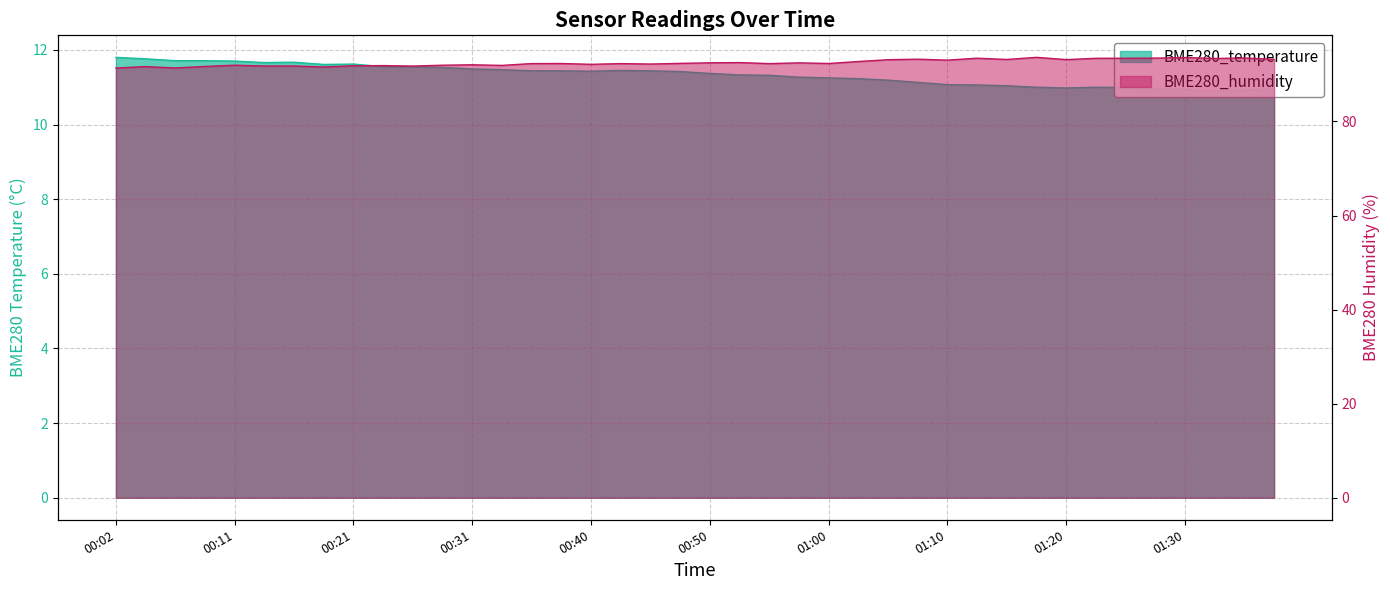

Reading left to right, what are all the values shown in this chart?

BME280_temperature: 00:02=11.8	00:04=11.8	00:06=11.7	00:09=11.7	00:11=11.7	00:14=11.7	00:16=11.7	00:19=11.6	00:21=11.6	00:23=11.6	00:26=11.6	00:28=11.5	00:31=11.5	00:33=11.5	00:36=11.4	00:38=11.4	00:40=11.4	00:43=11.4	00:45=11.4	00:48=11.4	00:50=11.4	00:53=11.3	00:55=11.3	00:58=11.3	01:00=11.2	01:03=11.2	01:05=11.2	01:07=11.1	01:10=11.1	01:13=11.1	01:15=11.0	01:18=11.0	01:20=11.0	01:23=11.0	01:25=11.0	01:28=11.0	01:30=10.9	01:32=10.9	01:35=10.9	01:37=10.9
BME280_humidity: 00:02=91.4	00:04=91.7	00:06=91.4	00:09=91.7	00:11=92.0	00:14=91.8	00:16=91.8	00:19=91.6	00:21=91.8	00:23=91.9	00:26=91.8	00:28=92.0	00:31=92.0	00:33=91.9	00:36=92.3	00:38=92.3	00:40=92.2	00:43=92.3	00:45=92.2	00:48=92.3	00:50=92.5	00:53=92.5	00:55=92.3	00:58=92.5	01:00=92.3	01:03=92.8	01:05=93.1	01:07=93.2	01:10=93.0	01:13=93.5	01:15=93.2	01:18=93.6	01:20=93.2	01:23=93.4	01:25=93.4	01:28=93.5	01:30=93.6	01:32=93.4	01:35=93.5	01:37=93.2